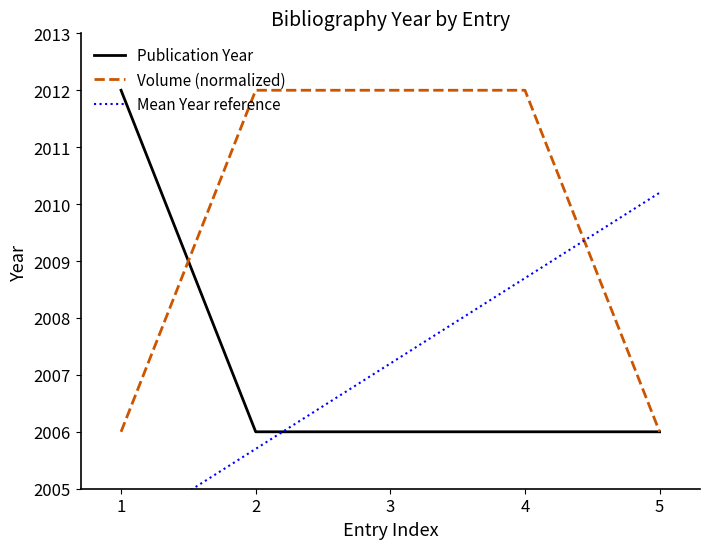

What is the value of the Publication Year point at the 5th from the left?

2006.0